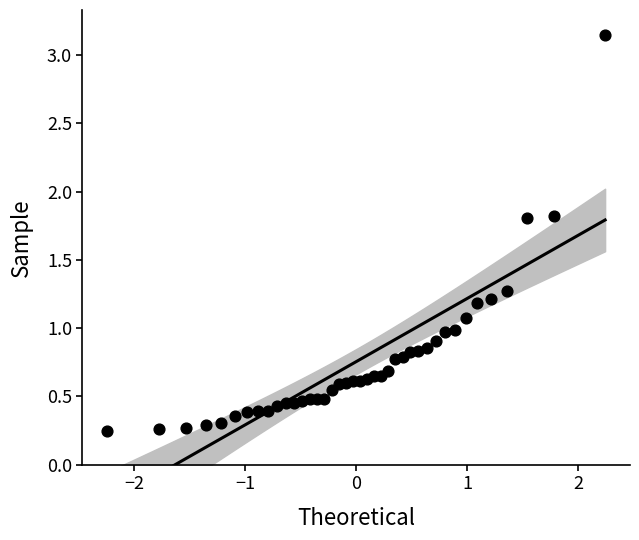

What is the range of Y values (max minus min)?

2.9